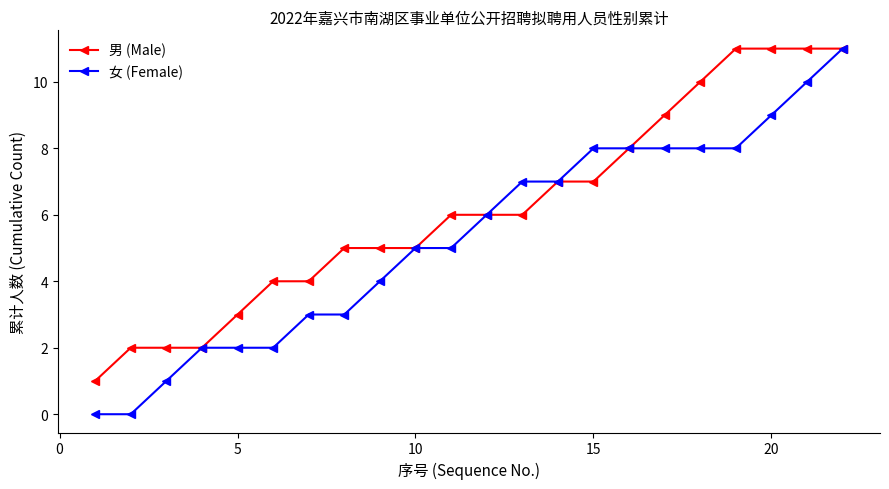

How many lines are shown in the chart?

2